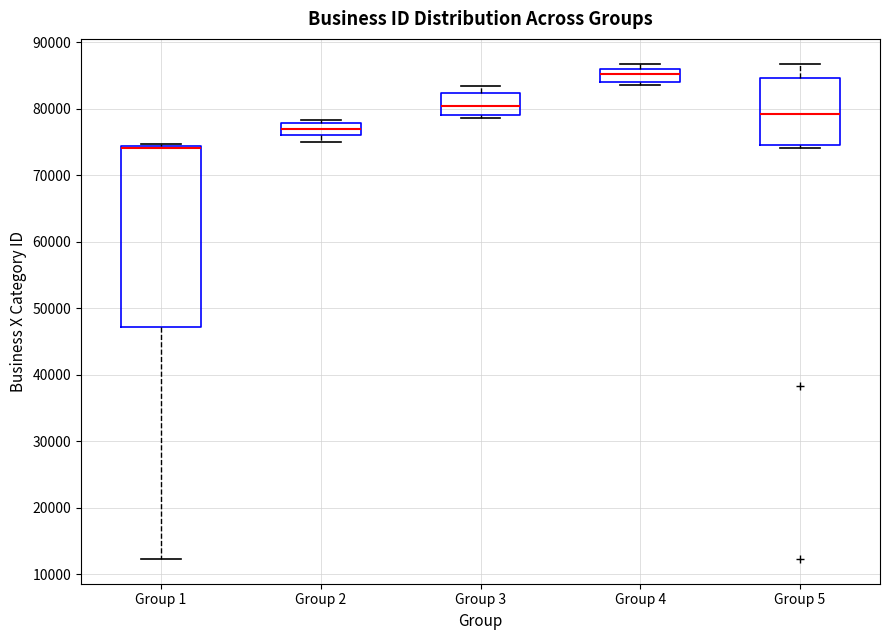

Reading left to right, read every box against the y-axis: the position of its median line, the range the box covers, and the ends of its whiskers. The values are not printed on the chart, so give them approximately, as read against the axis.

Group 1: median 74000 (drawn on the box's upper edge), box 47000 to 74000, whiskers 12000 to 75000
Group 2: median 77000, box 76000 to 78000, whiskers 75000 to 78000 (just above the box's upper edge)
Group 3: median 80000, box 79000 to 82000, whiskers 79000 (just below the box's lower edge) to 83000
Group 4: median 85000, box 84000 to 86000, whiskers 84000 (just below the box's lower edge) to 87000
Group 5: median 79000, box 75000 to 85000, whiskers 74000 to 87000